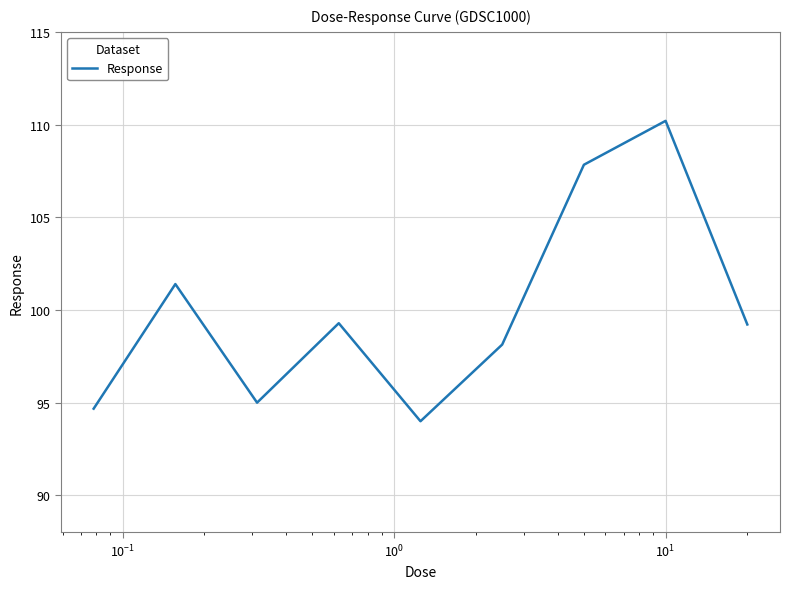

How many interior local valleys (lower than both neighbors) does the data have?

2